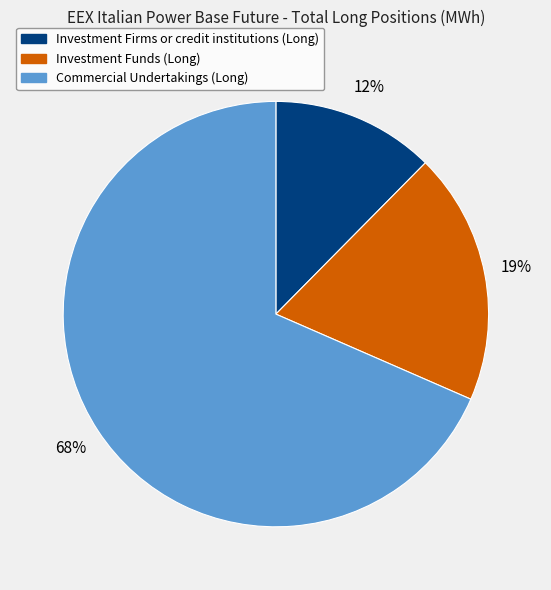

Which category has the biggest portion of the pie?

Commercial Undertakings (Long)